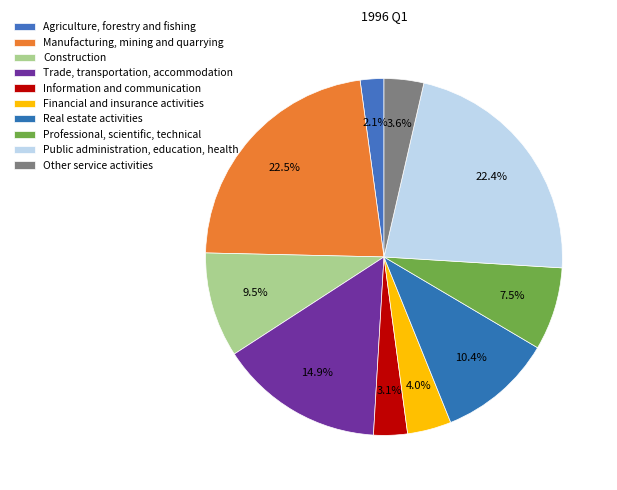

Rank the categories by value from lowest to highest.

Agriculture, forestry and fishing, Information and communication, Other service activities, Financial and insurance activities, Professional, scientific, technical, Construction, Real estate activities, Trade, transportation, accommodation, Public administration, education, health, Manufacturing, mining and quarrying